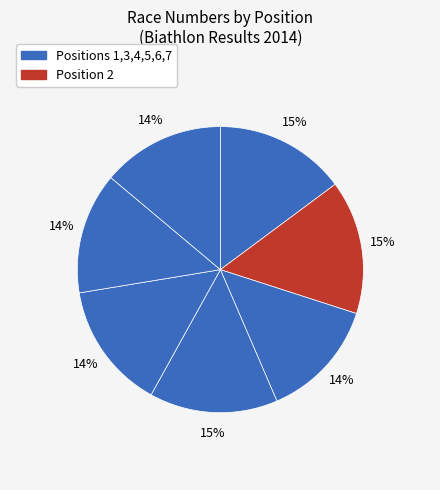

How many segments does this pie chart have?

7